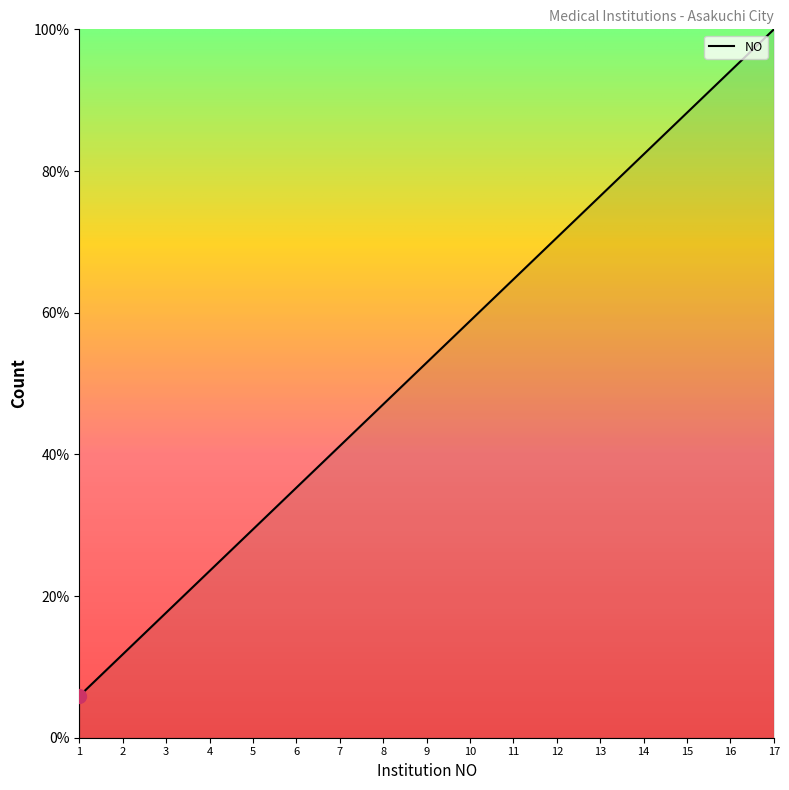

Reading left to right, list all the values displayed in this chart.

5.9	11.8	17.6	23.5	29.4	35.3	41.2	47.1	52.9	58.8	64.7	70.6	76.5	82.4	88.2	94.1	100.0